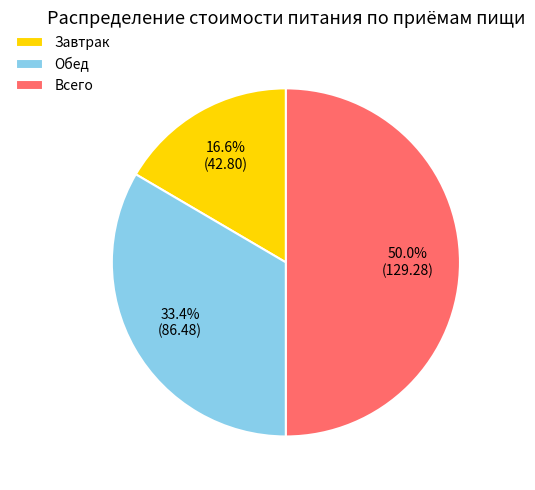

What percentage is NOT represented by Всего?

50.0%